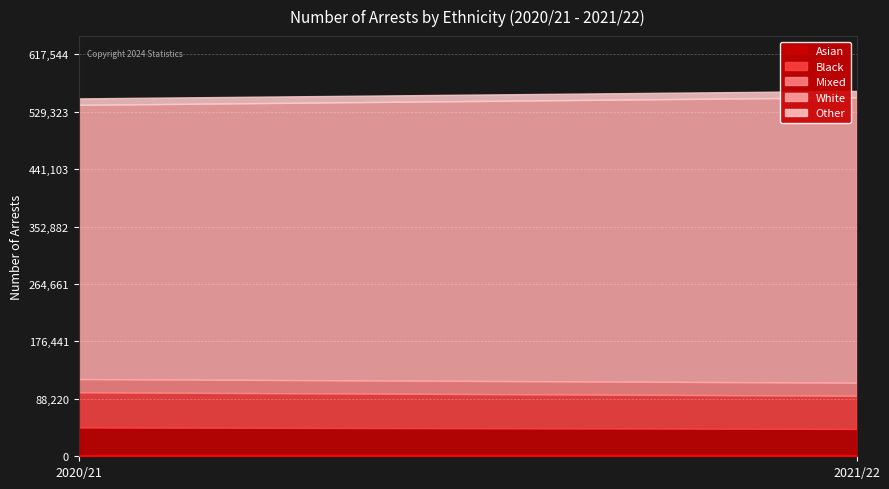

At 2021/22, list the series in order from largest to smallest.

White, Black, Asian, Mixed, Other